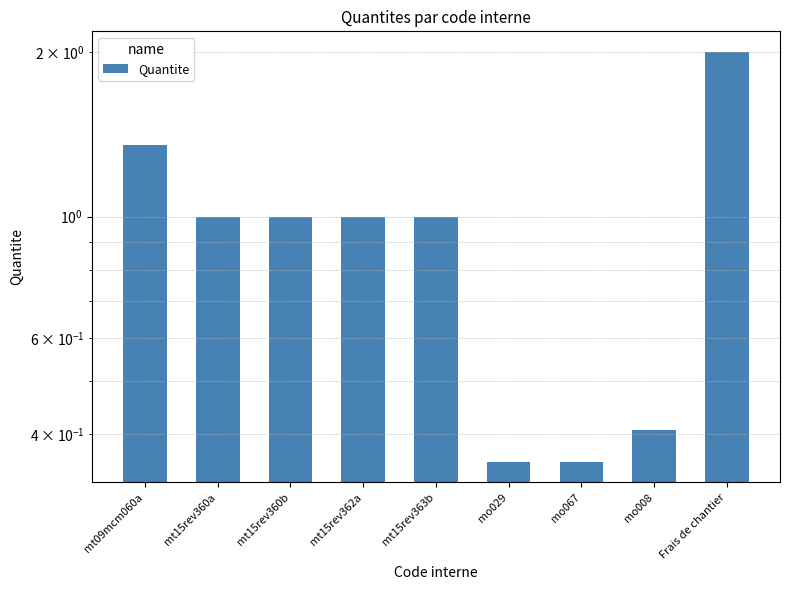

True or false: the data shows 0.2 at mo067.

False